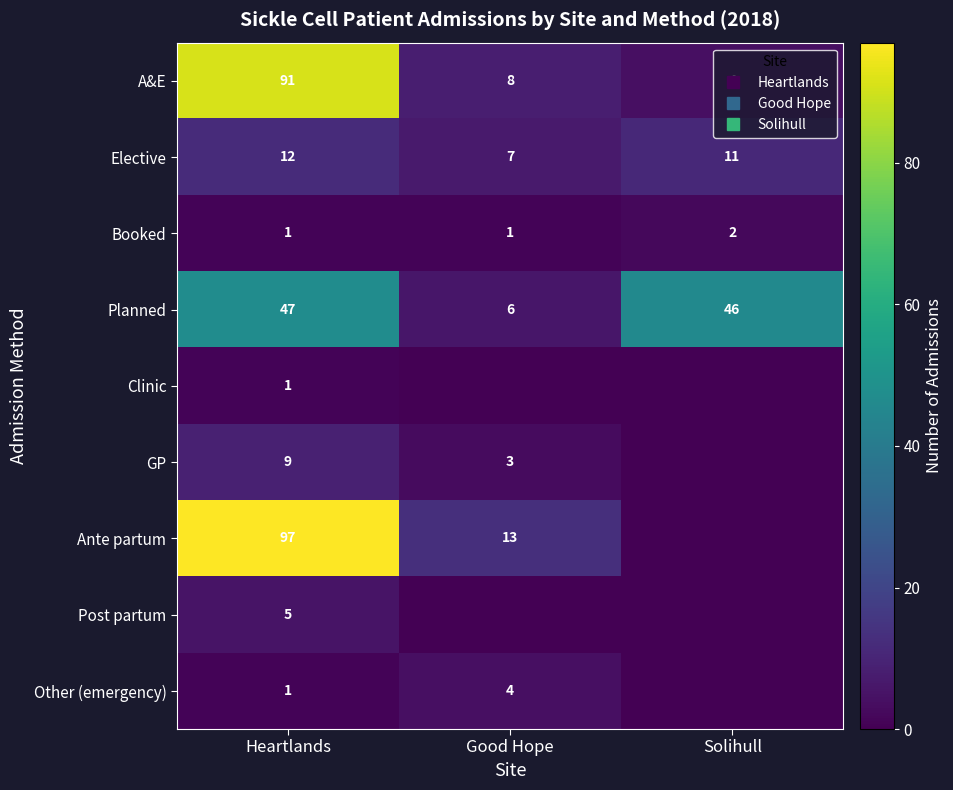

At which label is Booked closest to 1?

Heartlands